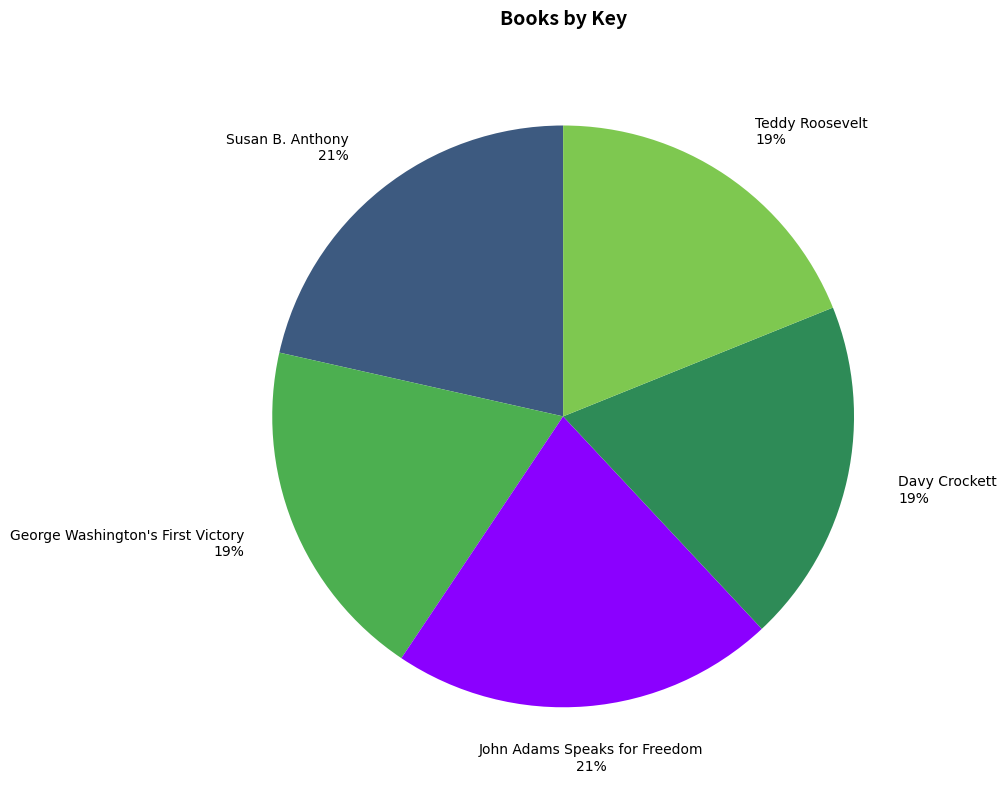

To the nearest percent, what is the average slice percentage?

20%